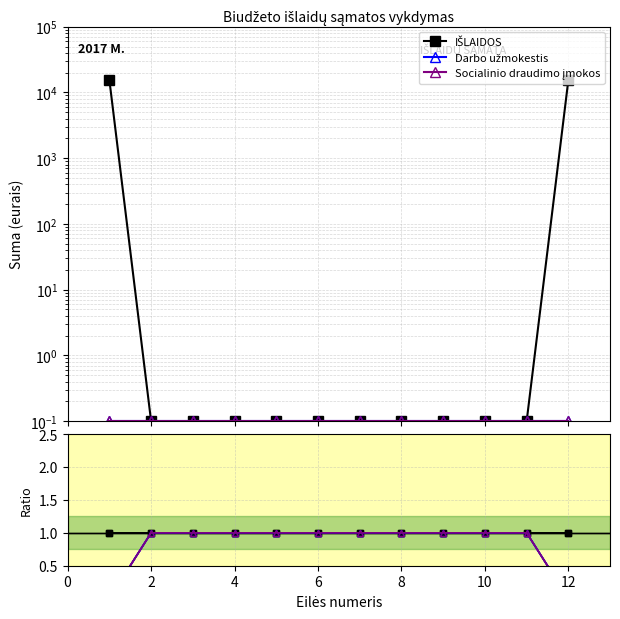

True or false: Darbo užmokestis and Socialinio draudimo įmokos cross at least once.

False